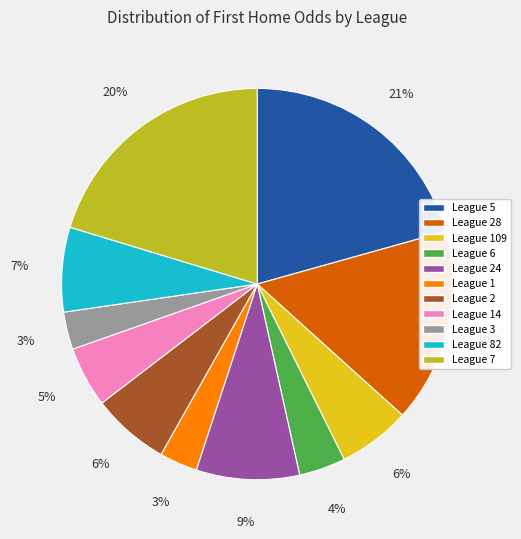

To the nearest percent, what is the combined percentage of League 5 and League 28?

37%